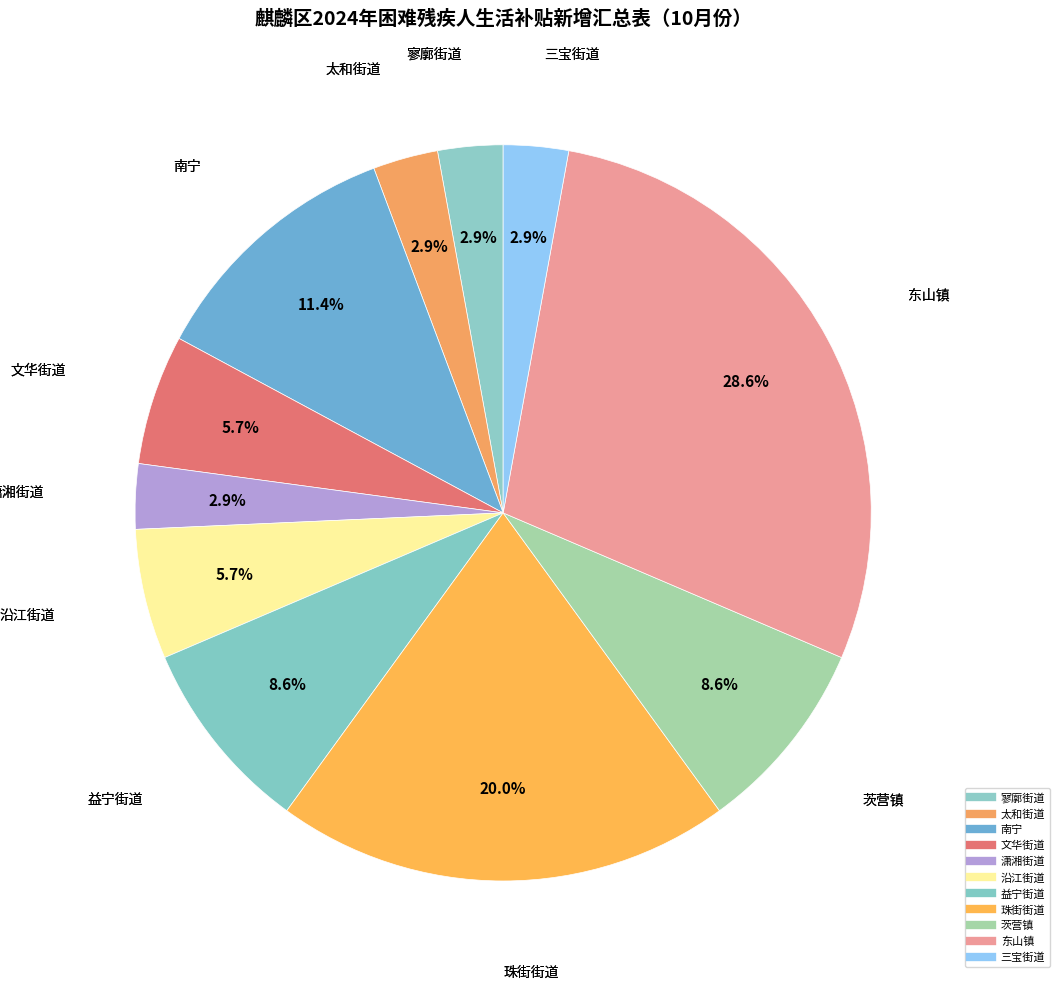

To the nearest percent, what is the difference between the 珠街街道 and 茨营镇 slice percentages?

11%